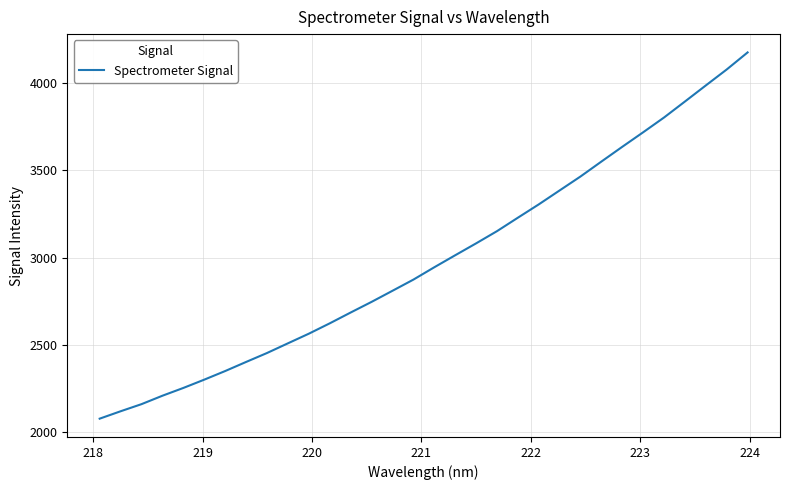

What is the maximum value shown in the chart?

4176.3